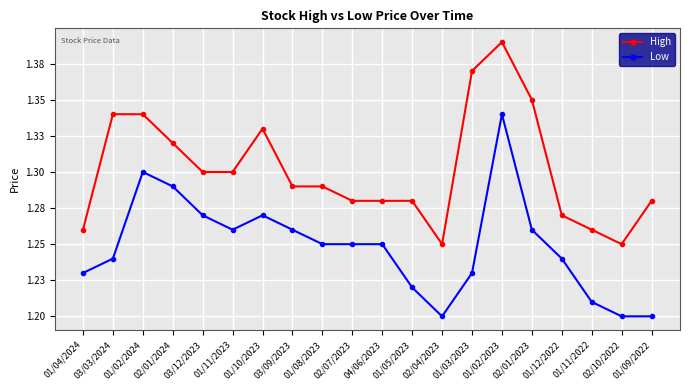

What is the smallest value displayed?

1.2